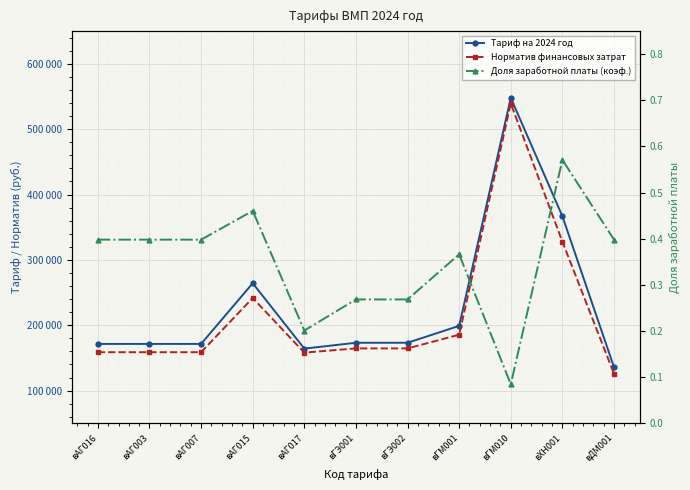

Reading right to left, transcribe all the data shown in this chart.

Тариф на 2024 год: 135746.0	366718.0	547848.0	199027.0	173175.0	173175.0	164204.0	264265.0	171393.0	171393.0	171393.0
Норматив финансовых затрат: 125714.0	327848.0	539242.0	185493.0	164546.0	164546.0	158077.0	241673.0	158727.0	158727.0	158727.0
Доля заработной платы (коэф.): 0.4	0.6	0.1	0.4	0.3	0.3	0.2	0.5	0.4	0.4	0.4